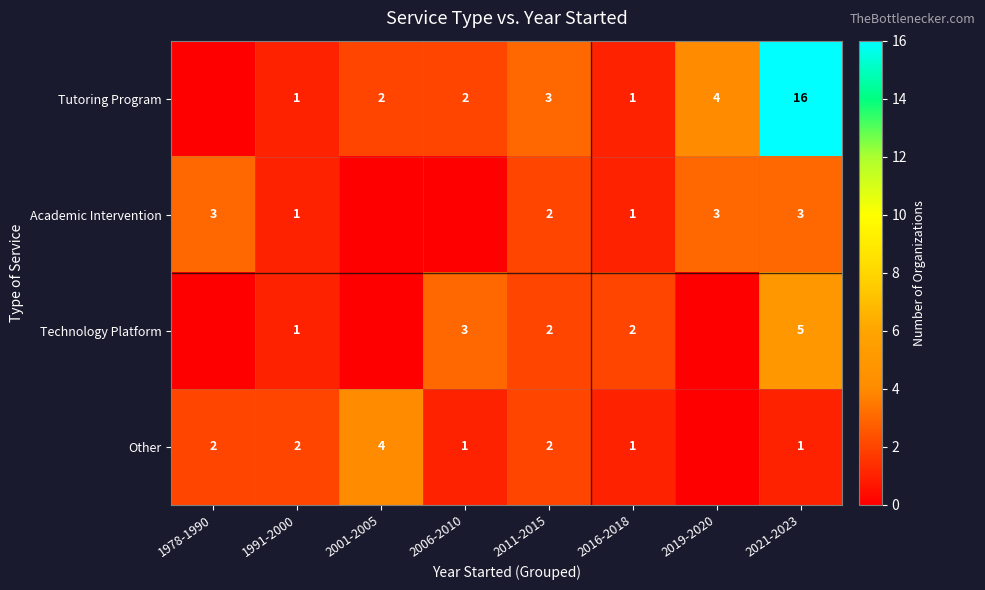

The Technology Platform series shows 1 at 1991-2000. True or false?

True